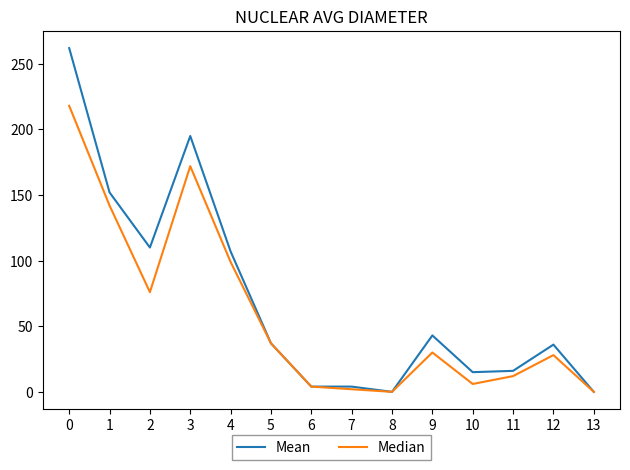

What value does the Mean series have at 5, to the nearest 5?

35